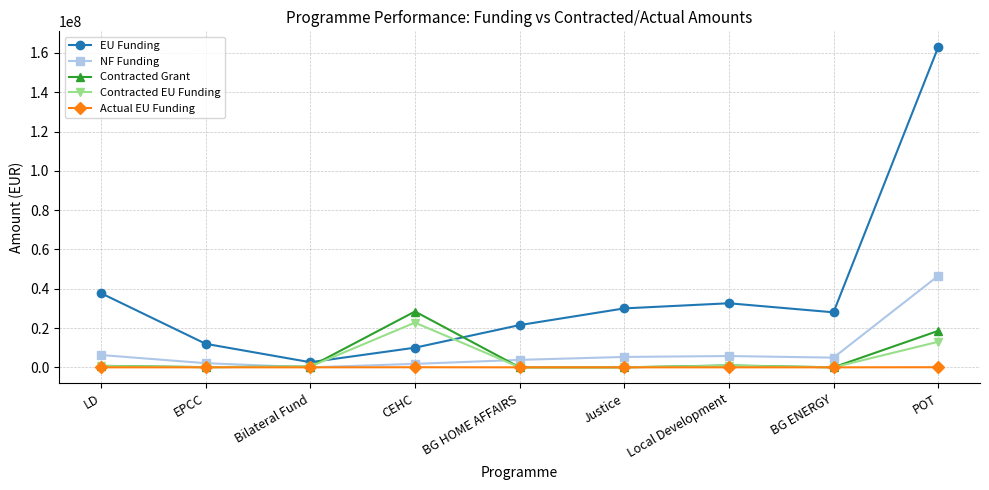

Where is EU Funding nearest to the value 82728884?

LD